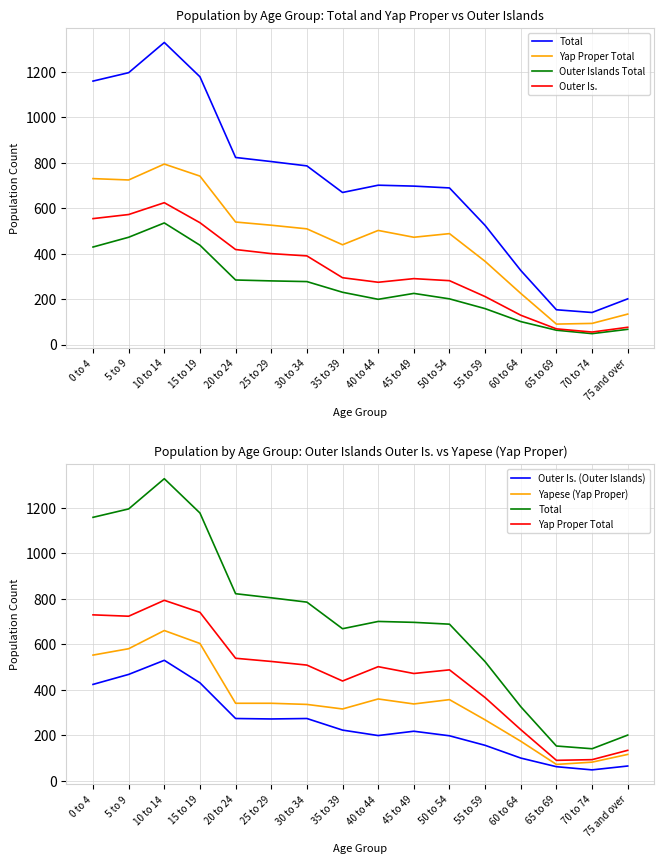

What is the label of the 3rd point from the right?

65 to 69